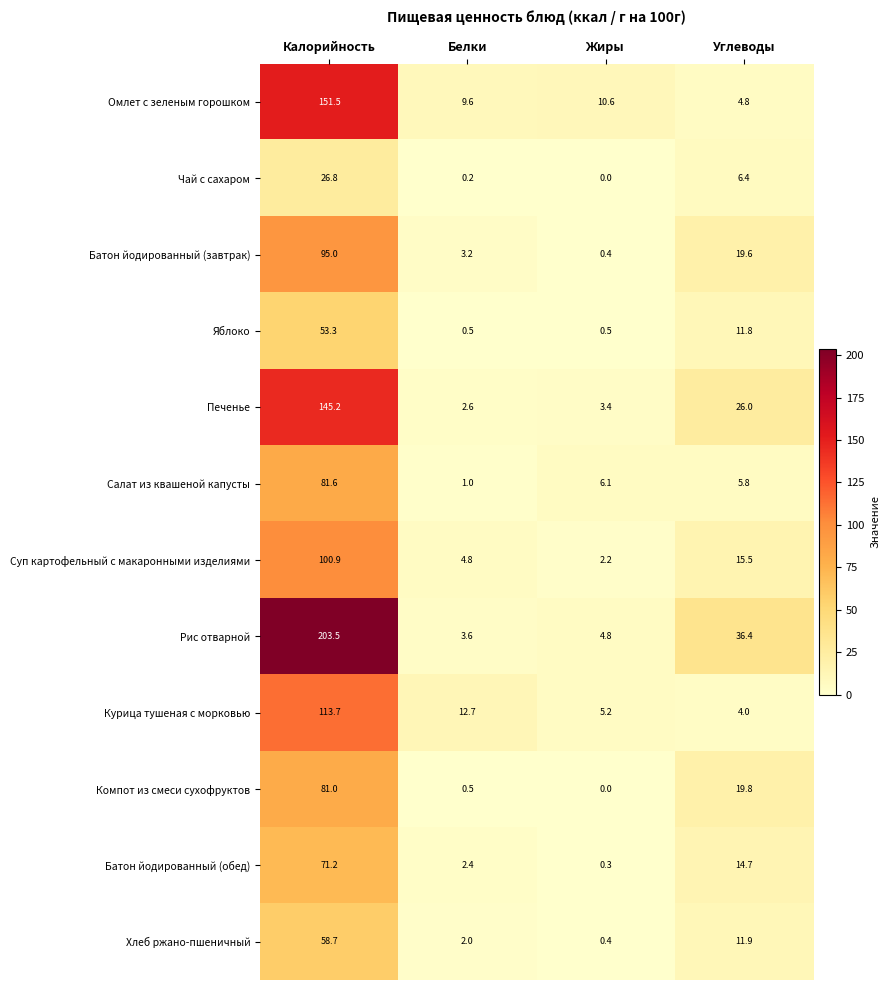

What is the spread (max minus min) of values at Жиры?

10.6